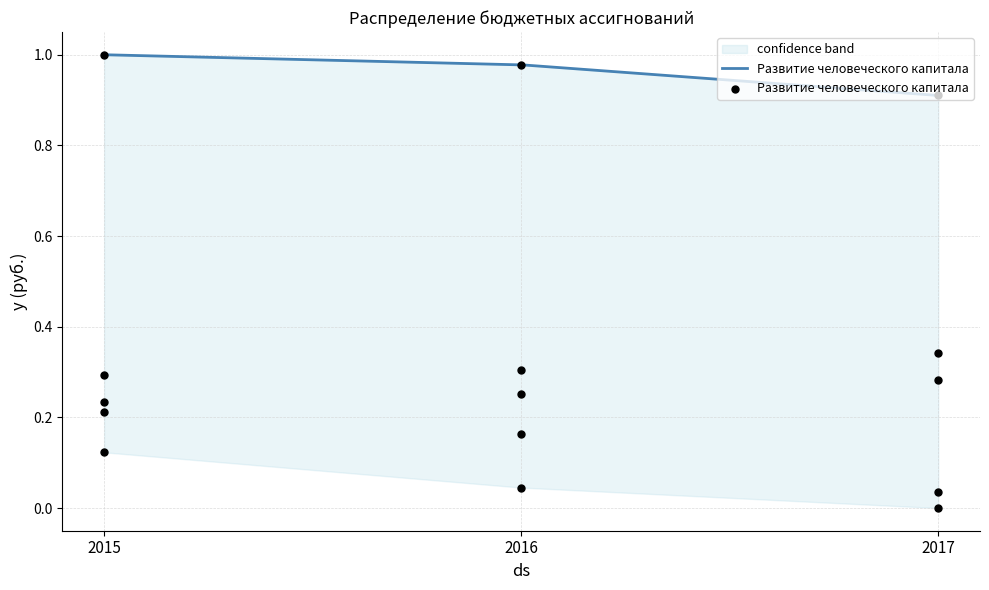

Which has a higher value, 2015 or 2017?

2015